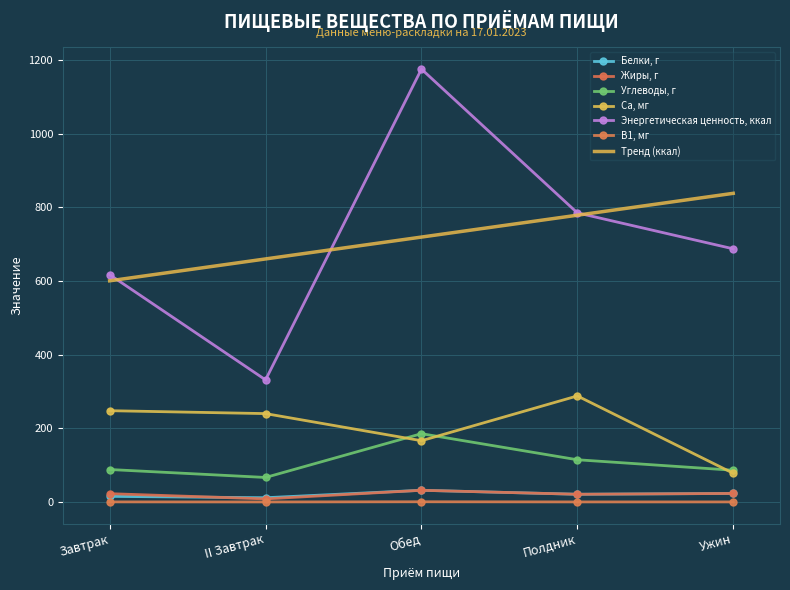

At how many categories does at least one series exceed 1098?

1